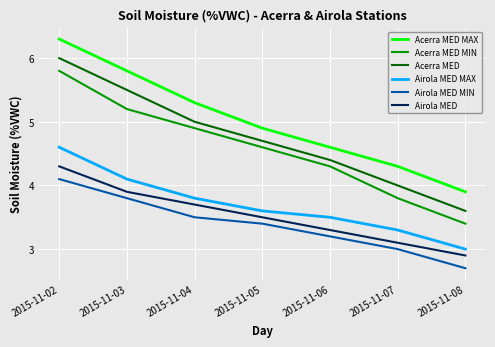

How many lines are shown in the chart?

6